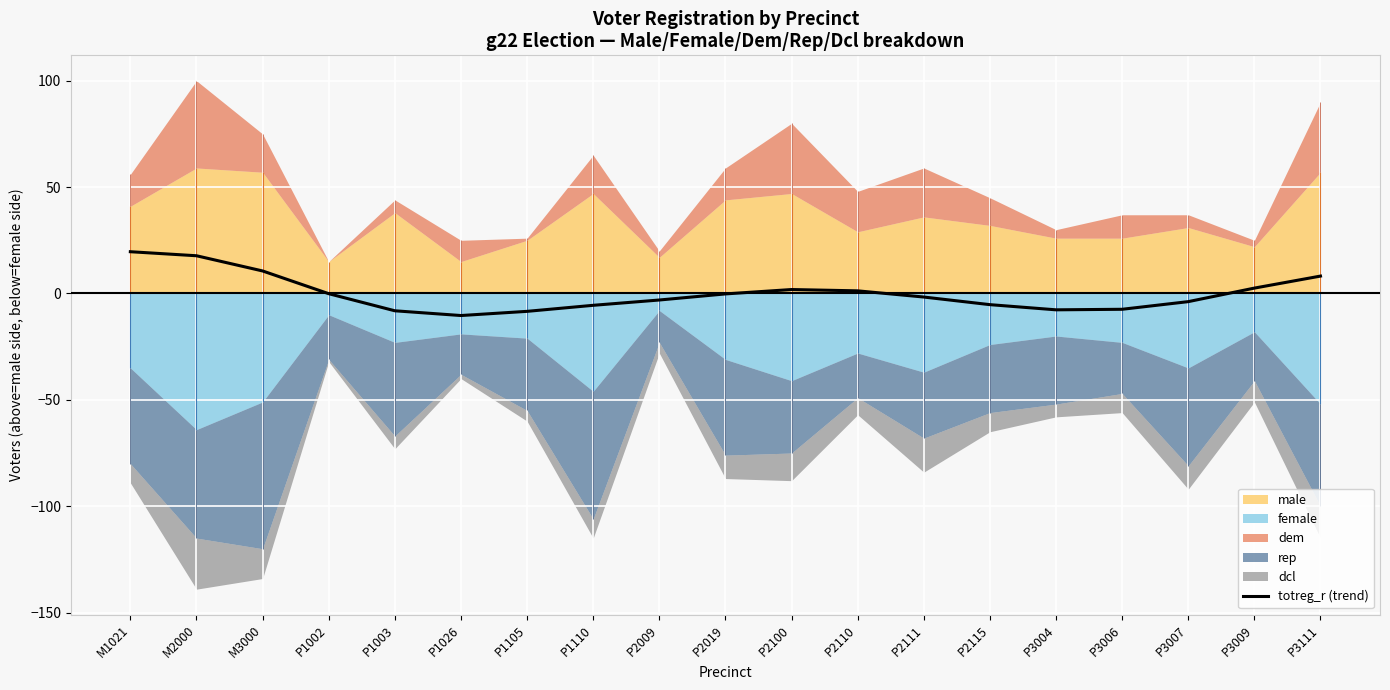

List the labels in order of value, largest first.

M1021, M2000, M3000, P3111, P3009, P2100, P2110, P1002, P2019, P2111, P2009, P3007, P2115, P1110, P3006, P3004, P1003, P1105, P1026